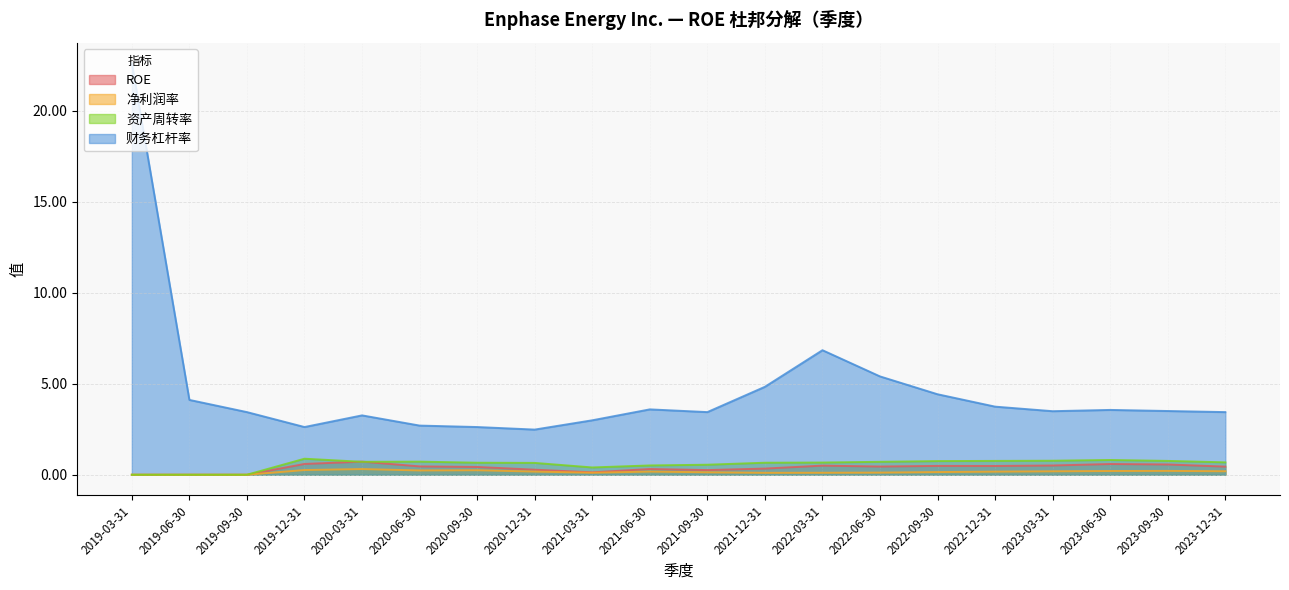

What are all the series names shown in the legend?

ROE, 净利润率, 资产周转率, 财务杠杆率